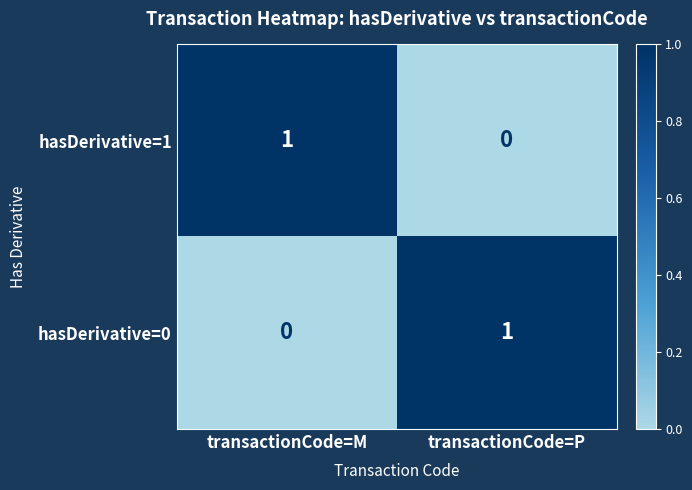

Reading left to right, list all the values displayed in this chart.

hasDerivative=1: transactionCode=M=1	transactionCode=P=0
hasDerivative=0: transactionCode=M=0	transactionCode=P=1